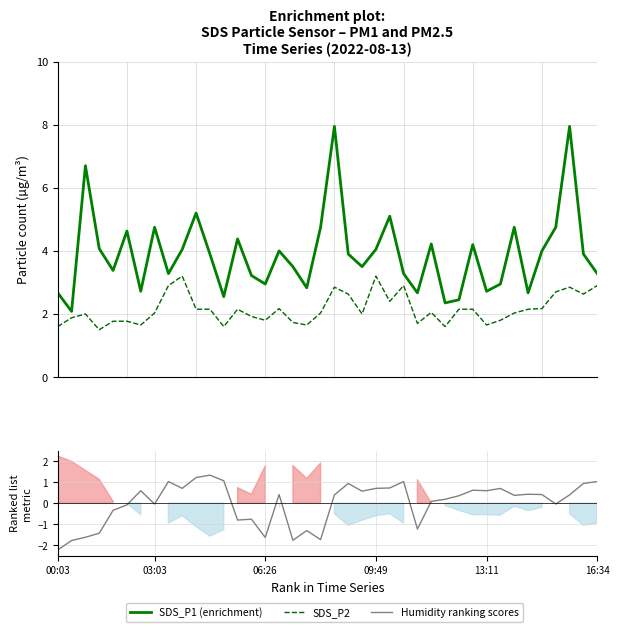

Which category has the highest value in the SDS_P1 (enrichment) series?

20